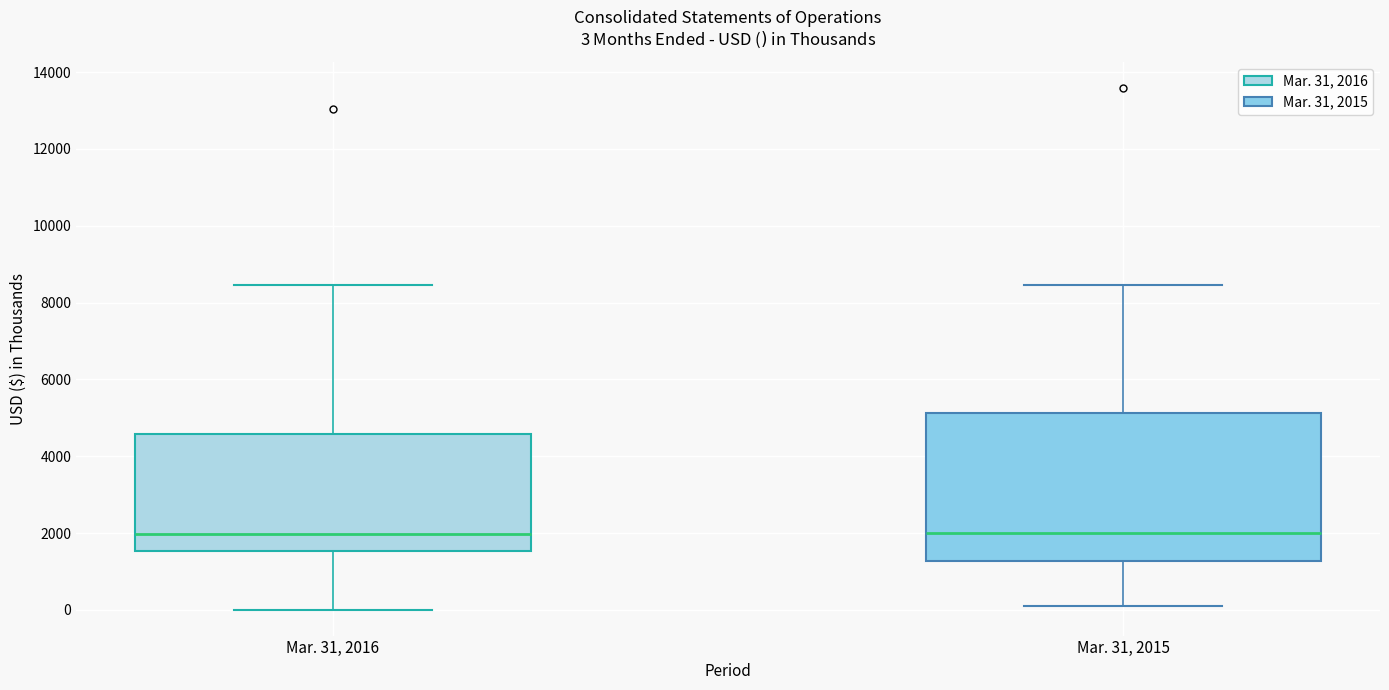

Comparing the boxes themselves (not the whiskers), which one is the tallest?

Mar. 31, 2015